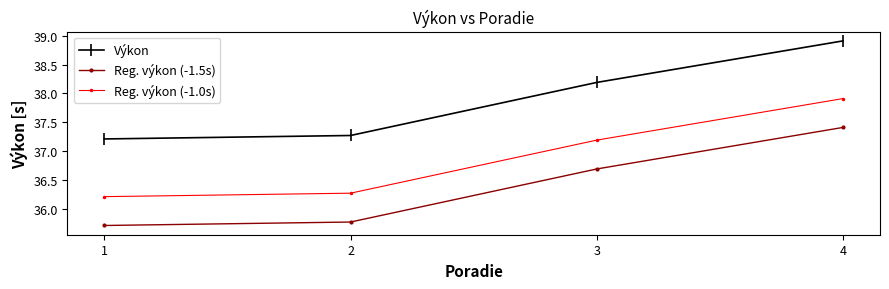

The value of Reg. výkon (-1.5s) at 3 is 52.5. True or false?

False